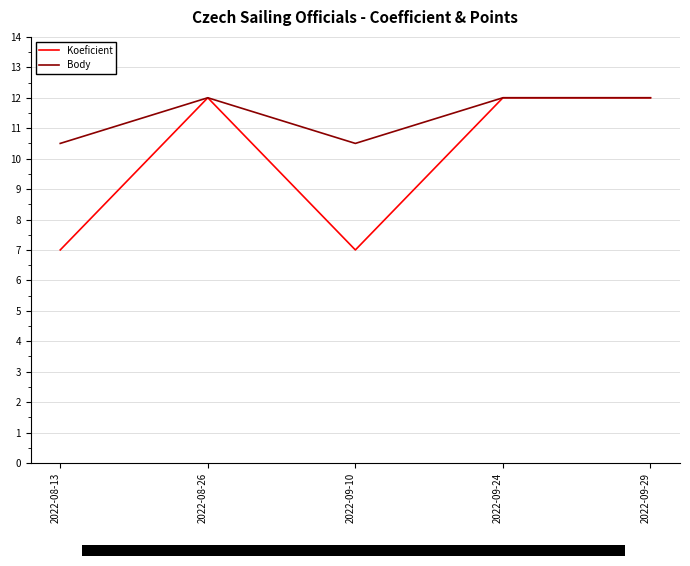

Rank the series by their maximum value, from highest to lowest.

Koeficient, Body